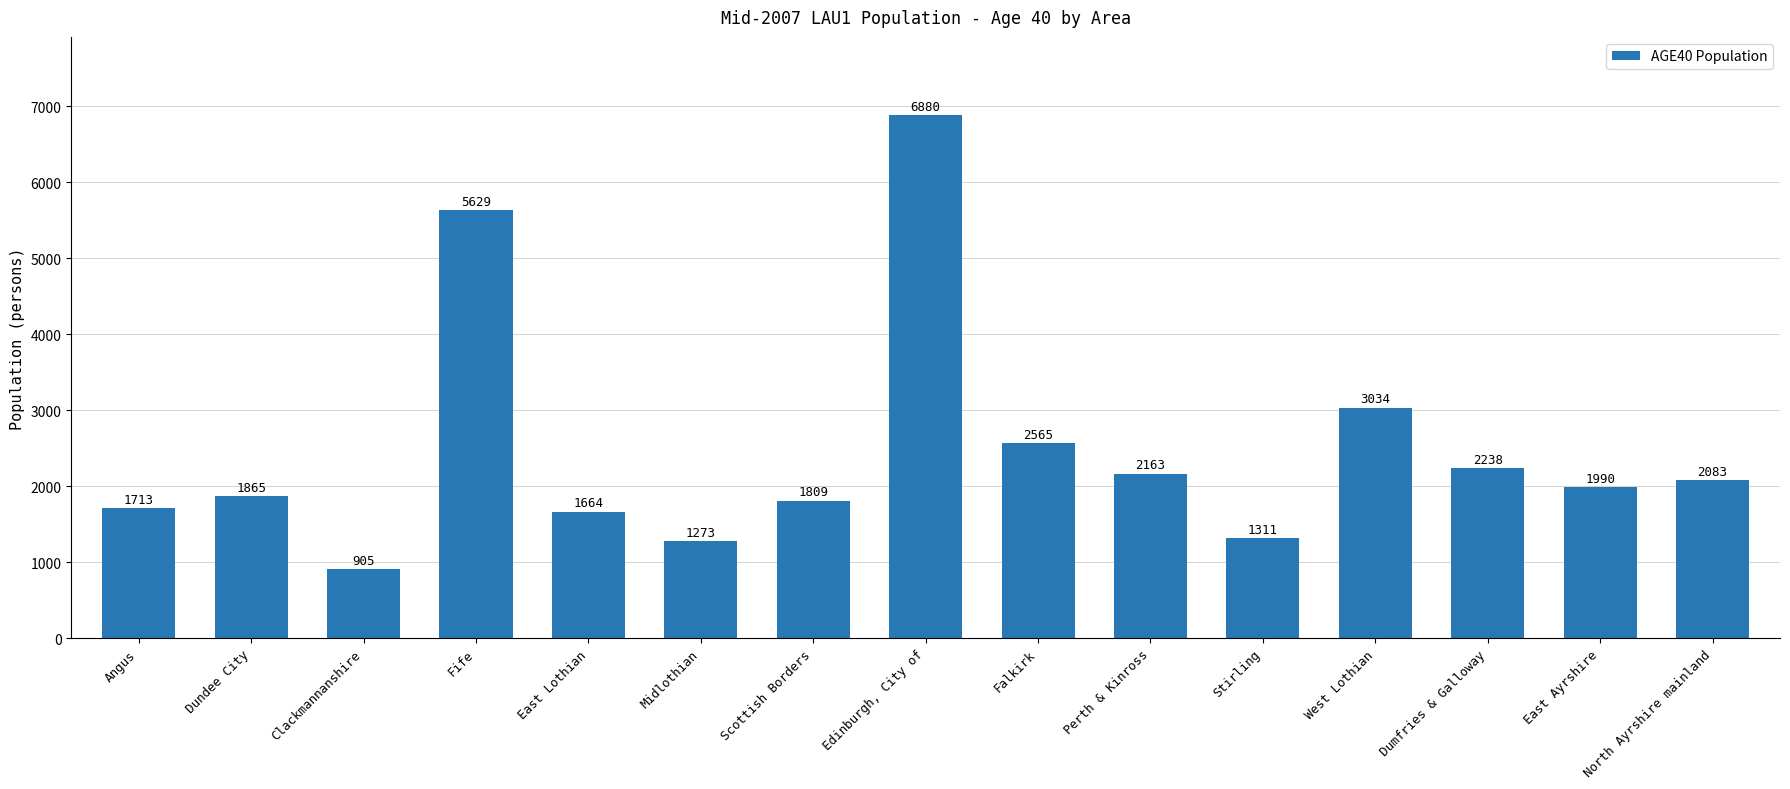

How many data points does each series have?

15